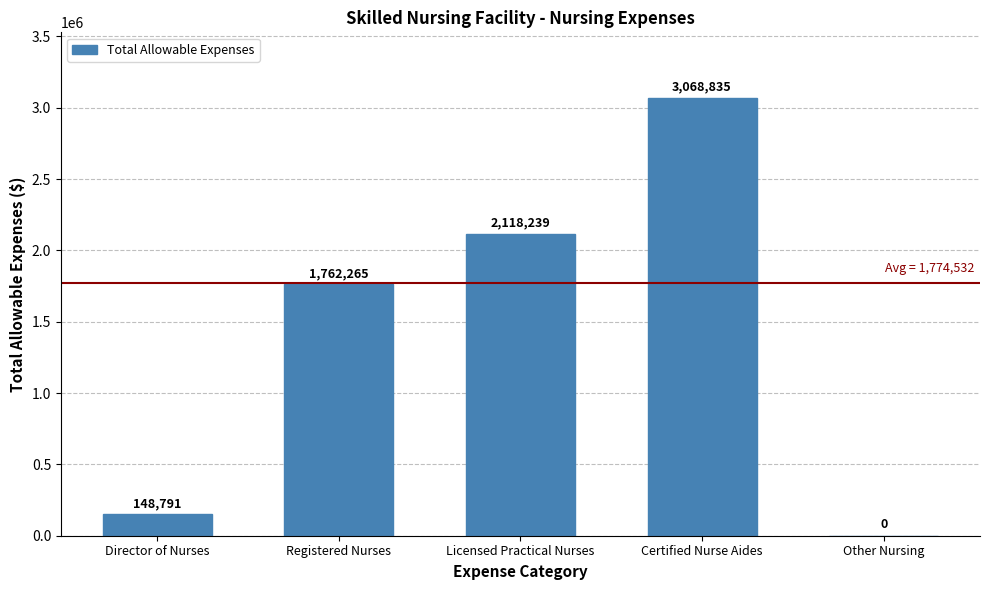

Reading right to left, transcribe all the data shown in this chart.

Other Nursing=0	Certified Nurse Aides=3068835	Licensed Practical Nurses=2118239	Registered Nurses=1762265	Director of Nurses=148791